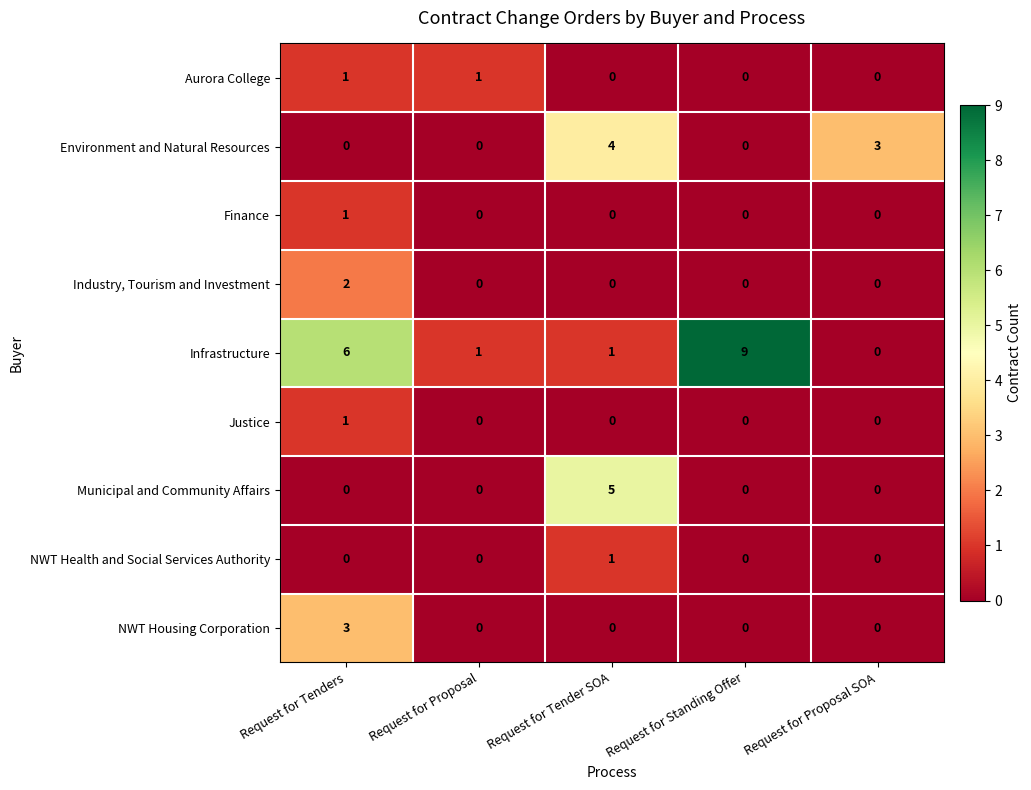

The value of NWT Health and Social Services Authority at Request for Standing Offer is 0. True or false?

True